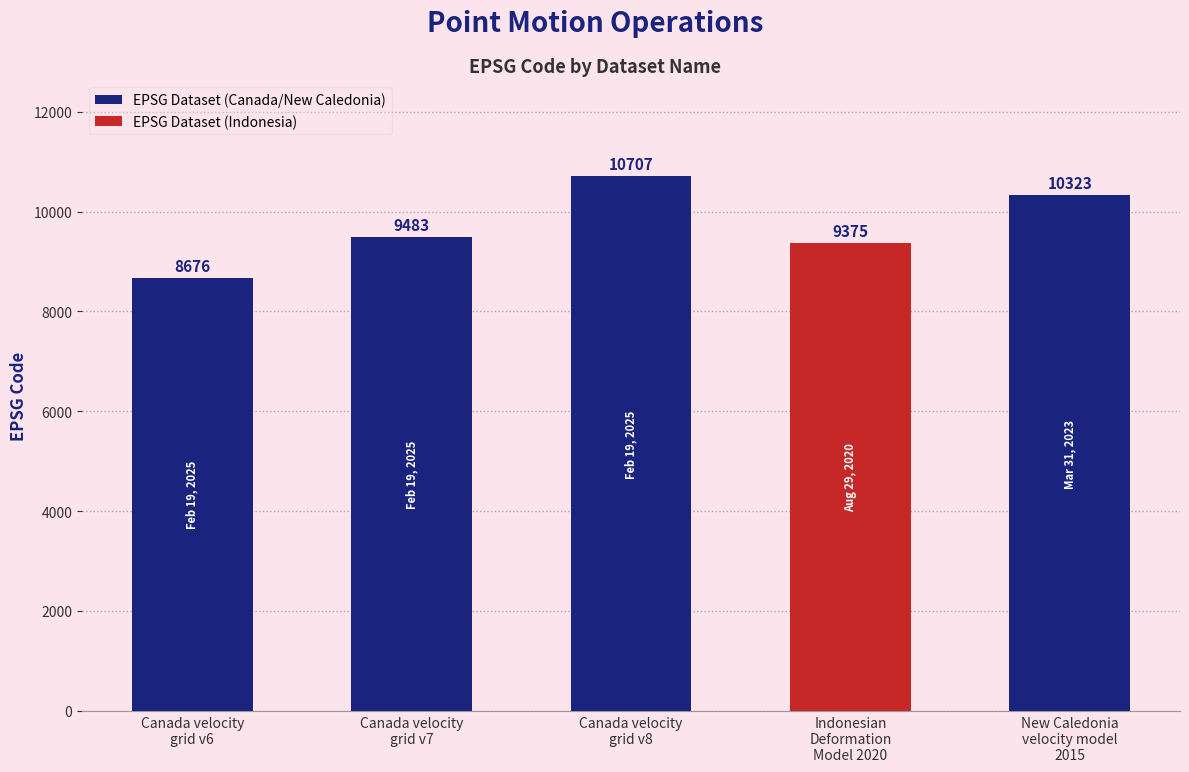

How many bars are there in total?

5